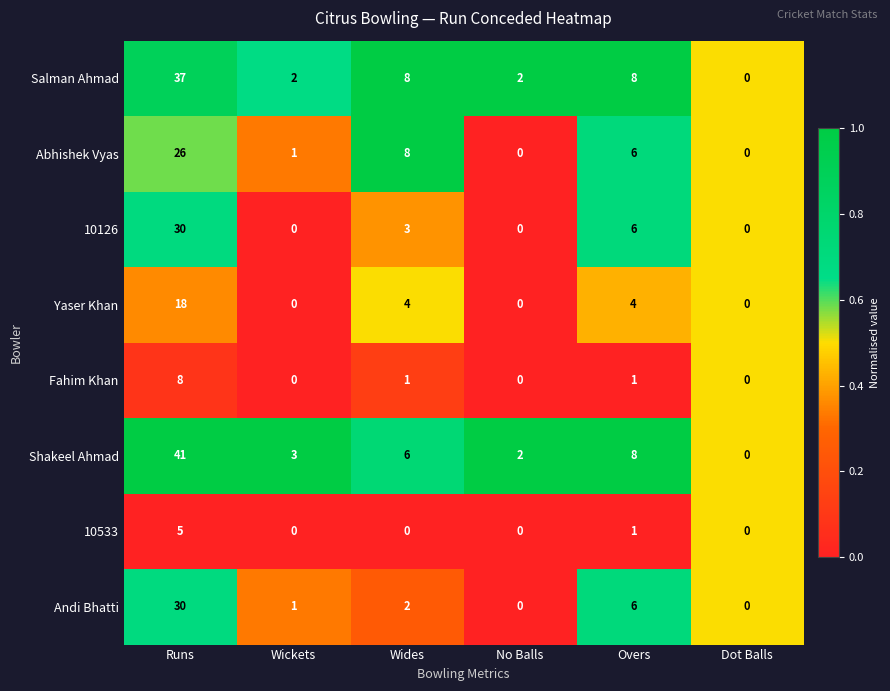

Which series has the largest range (max minus min)?

Shakeel Ahmad